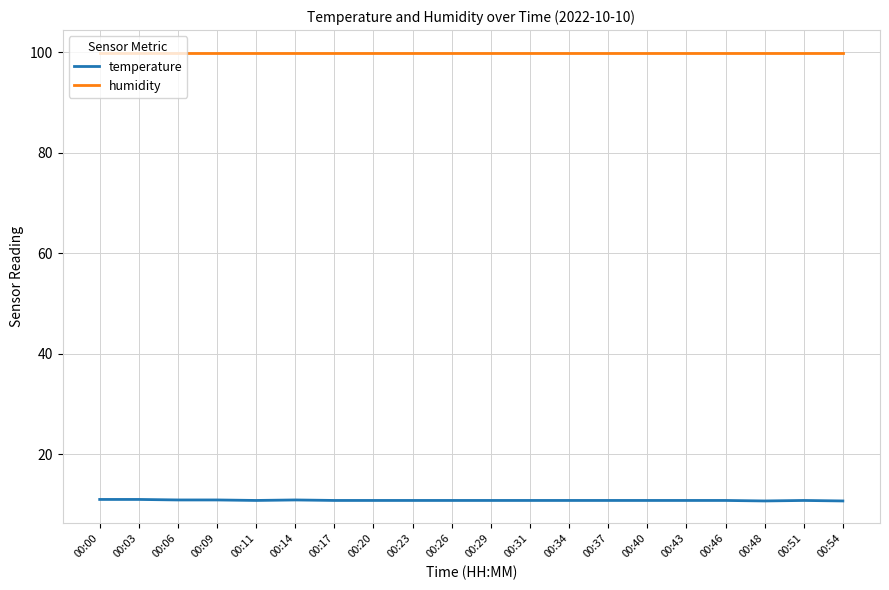

List the series in order of their overall mean, highest first.

humidity, temperature